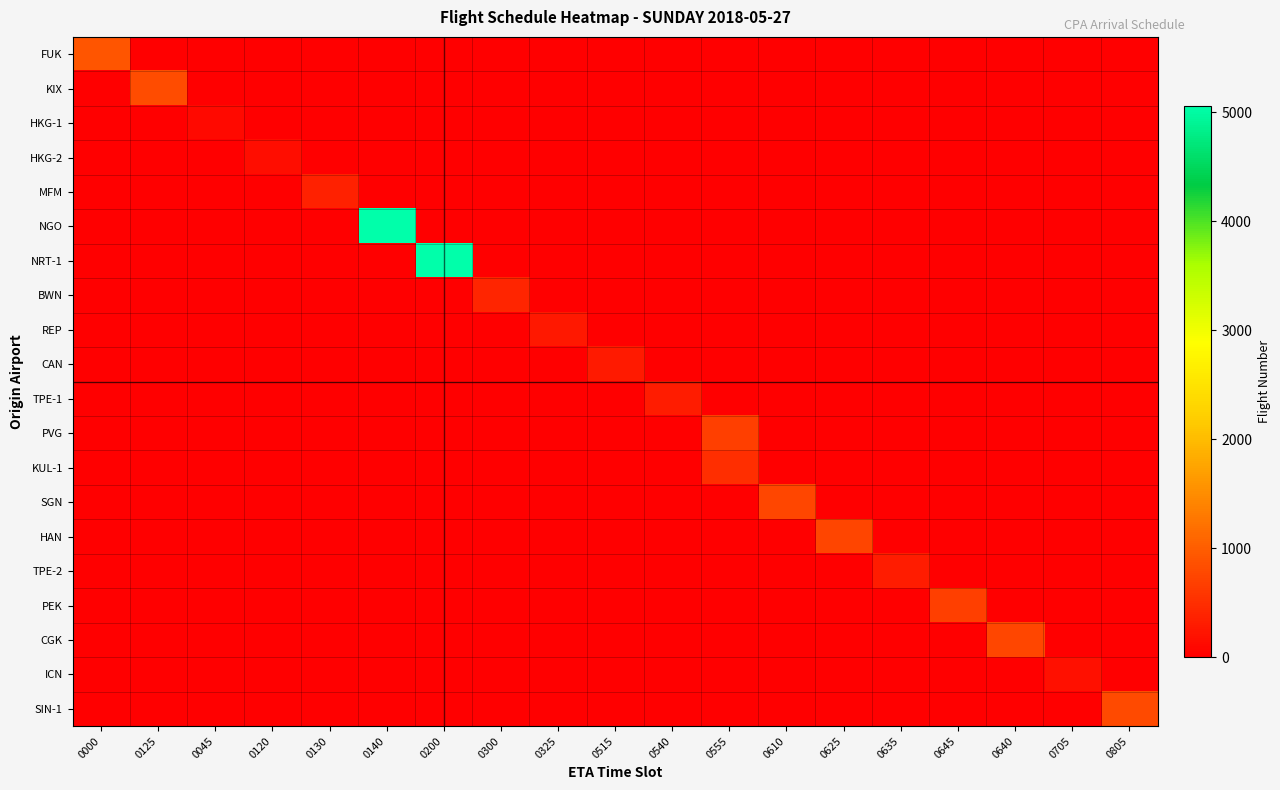

Which category has the lowest value across all series?

0125